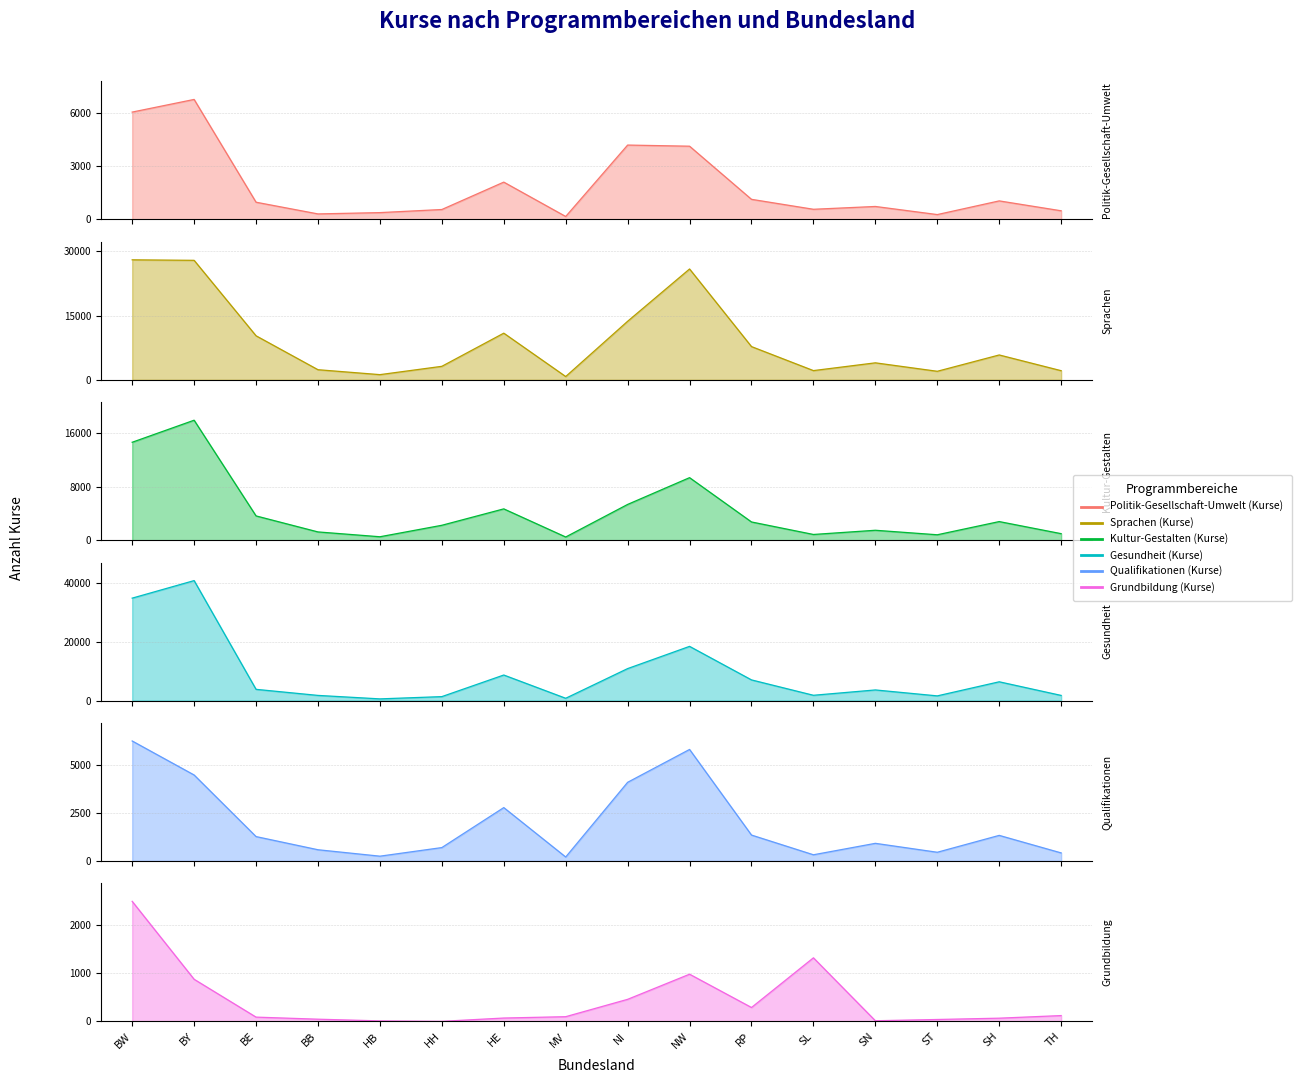

Reading left to right, transcribe all the data shown in this chart.

Politik-Gesellschaft-Umwelt (Kurse): BW=6062	BY=6777	BE=970	BB=309	HB=383	HH=558	HE=2106	MV=164	NI=4199	NW=4135	RP=1133	SL=571	SN=730	ST=272	SH=1045	TH=486
Sprachen (Kurse): BW=28001	BY=27881	BE=10267	BB=2349	HB=1199	HH=3141	HE=10882	MV=757	NI=13656	NW=25863	RP=7746	SL=2142	SN=3955	ST=1982	SH=5792	TH=2122
Kultur-Gestalten (Kurse): BW=14603	BY=17894	BE=3617	BB=1229	HB=508	HH=2220	HE=4668	MV=472	NI=5331	NW=9325	RP=2715	SL=849	SN=1476	ST=804	SH=2773	TH=970
Gesundheit (Kurse): BW=34771	BY=40730	BE=3805	BB=1747	HB=567	HH=1335	HE=8668	MV=773	NI=10851	NW=18398	RP=7009	SL=1790	SN=3601	ST=1584	SH=6369	TH=1742
Qualifikationen (Kurse): BW=6249	BY=4477	BE=1269	BB=583	HB=248	HH=696	HE=2779	MV=205	NI=4096	NW=5808	RP=1348	SL=321	SN=917	ST=452	SH=1331	TH=418
Grundbildung (Kurse): BW=2482	BY=870	BE=87	BB=44	HB=9	HH=0	HE=68	MV=96	NI=455	NW=975	RP=286	SL=1314	SN=12	ST=38	SH=65	TH=119